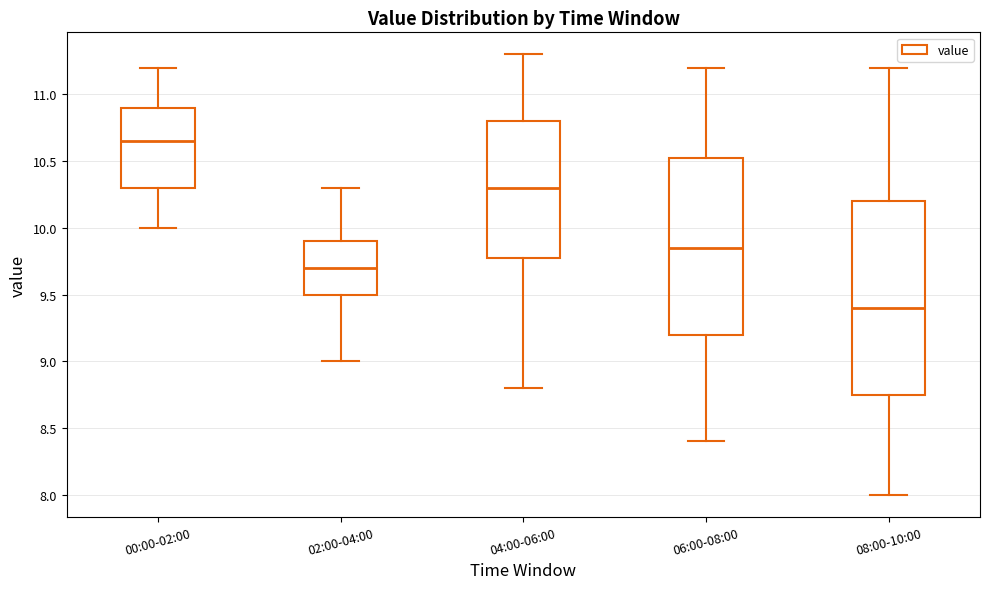

Reading left to right, transcribe this box plot: for each box, give where its median line is, the range the box spans, and where its two whiskers end, as read against the y-axis. The values are not printed on the chart, so give them approximately, as read against the axis.

00:00-02:00: median 10.65, box 10.30 to 10.90, whiskers 10.00 to 11.20
02:00-04:00: median 9.70, box 9.50 to 9.90, whiskers 9.00 to 10.30
04:00-06:00: median 10.30, box 9.80 to 10.80, whiskers 8.80 to 11.30
06:00-08:00: median 9.85, box 9.20 to 10.55, whiskers 8.40 to 11.20
08:00-10:00: median 9.40, box 8.75 to 10.20, whiskers 8.00 to 11.20